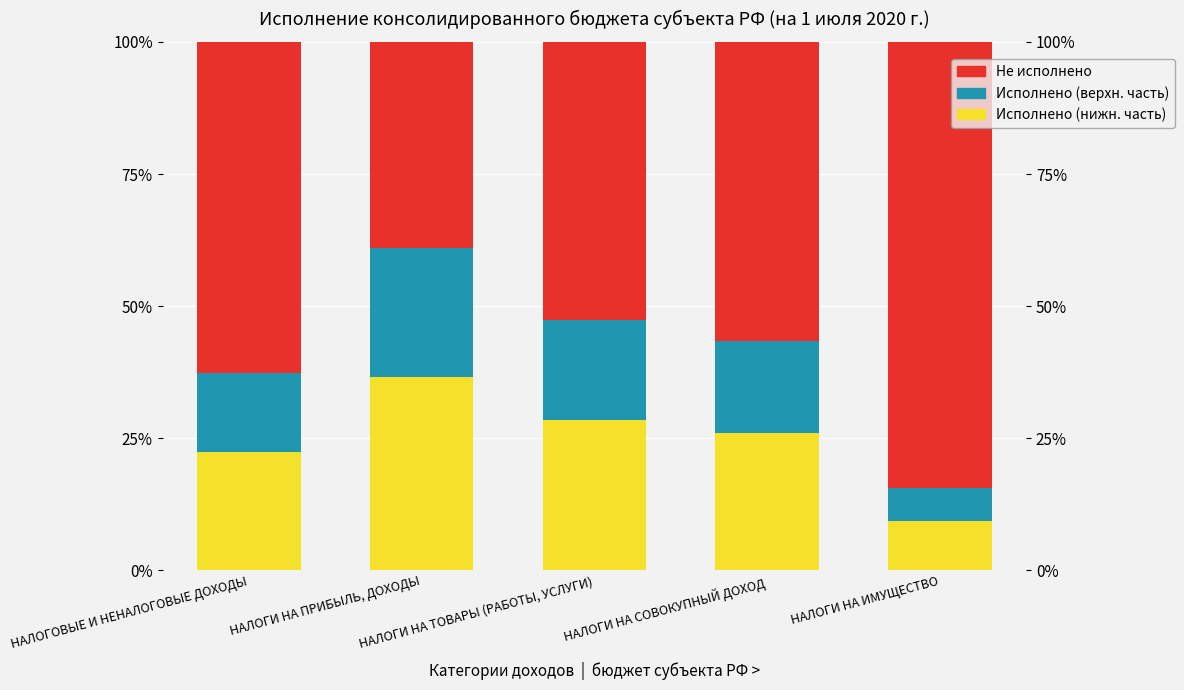

At which label does Исполнено (верхн. часть) first exceed 17?

НАЛОГИ НА ПРИБЫЛЬ, ДОХОДЫ